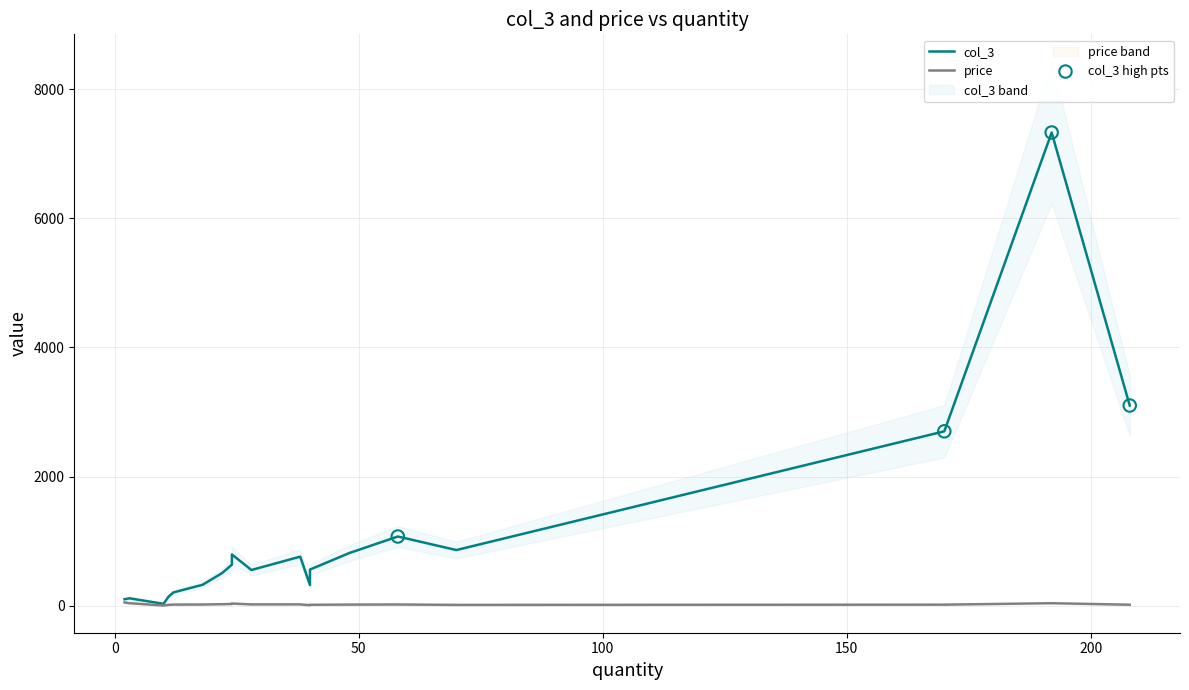

Which series has the widest spread of Y values?

col_3